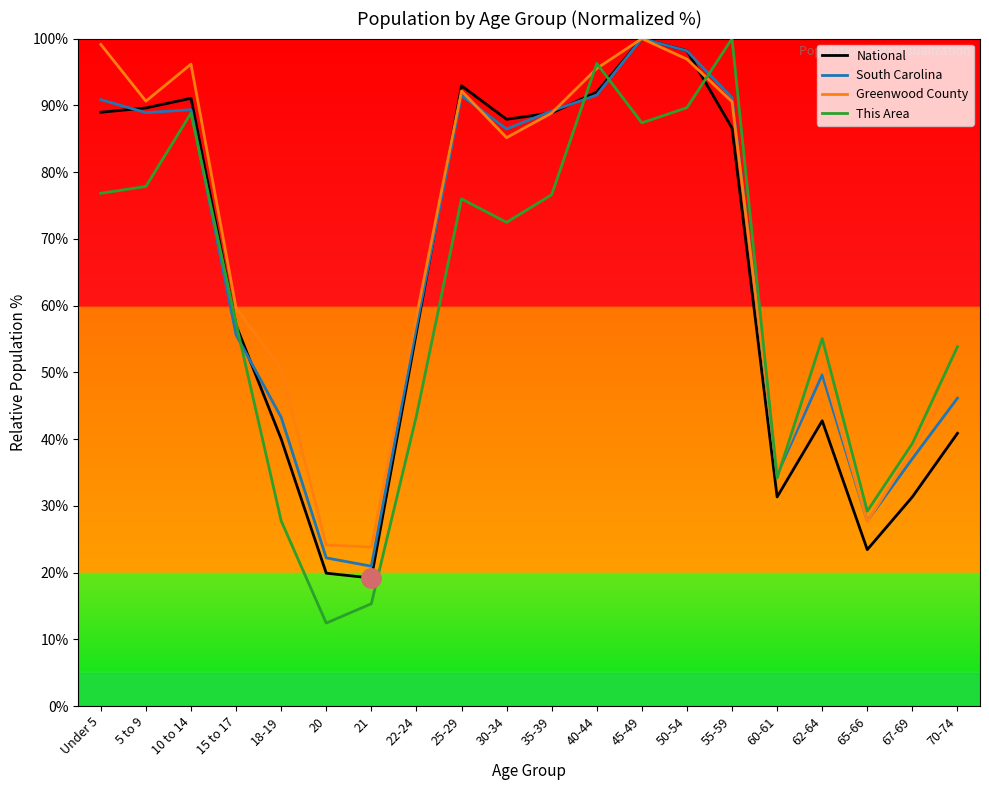

How many values in the This Area series are below 72?

10